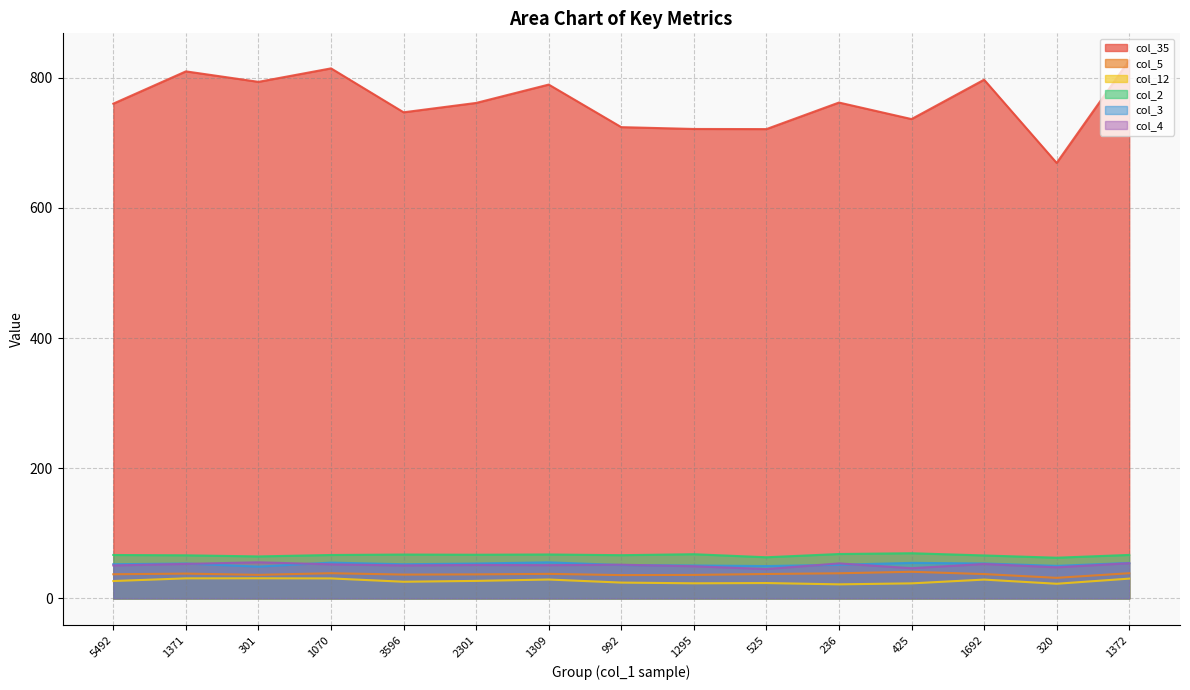

What are all the series names shown in the legend?

col_35, col_5, col_12, col_2, col_3, col_4